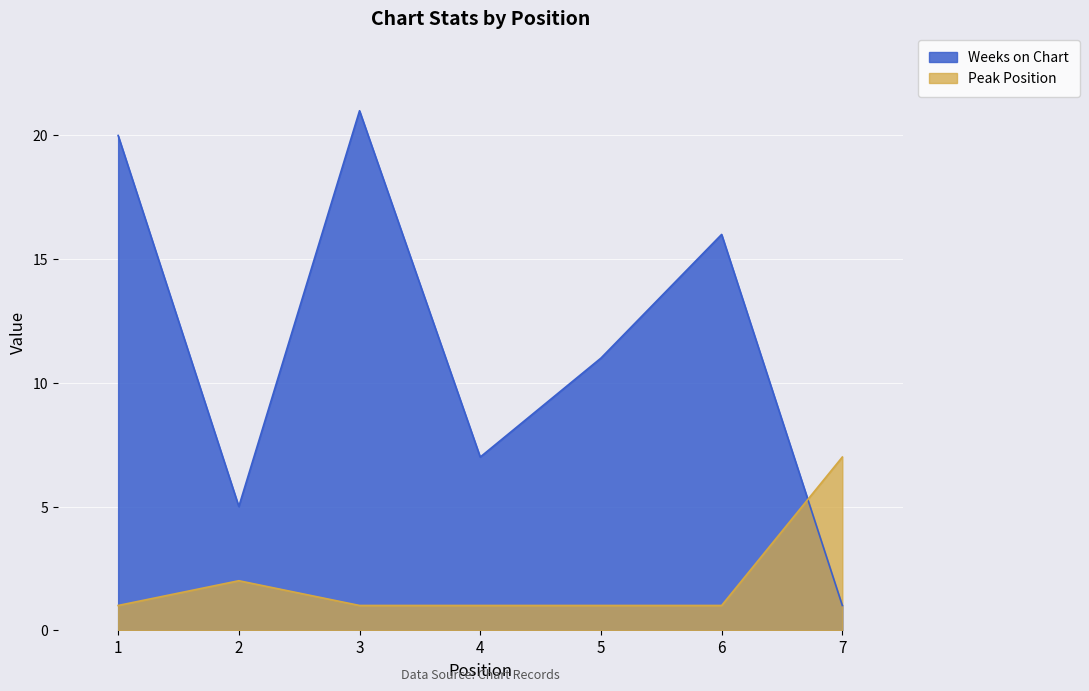

The value of Weeks on Chart at 4 is 7. True or false?

True